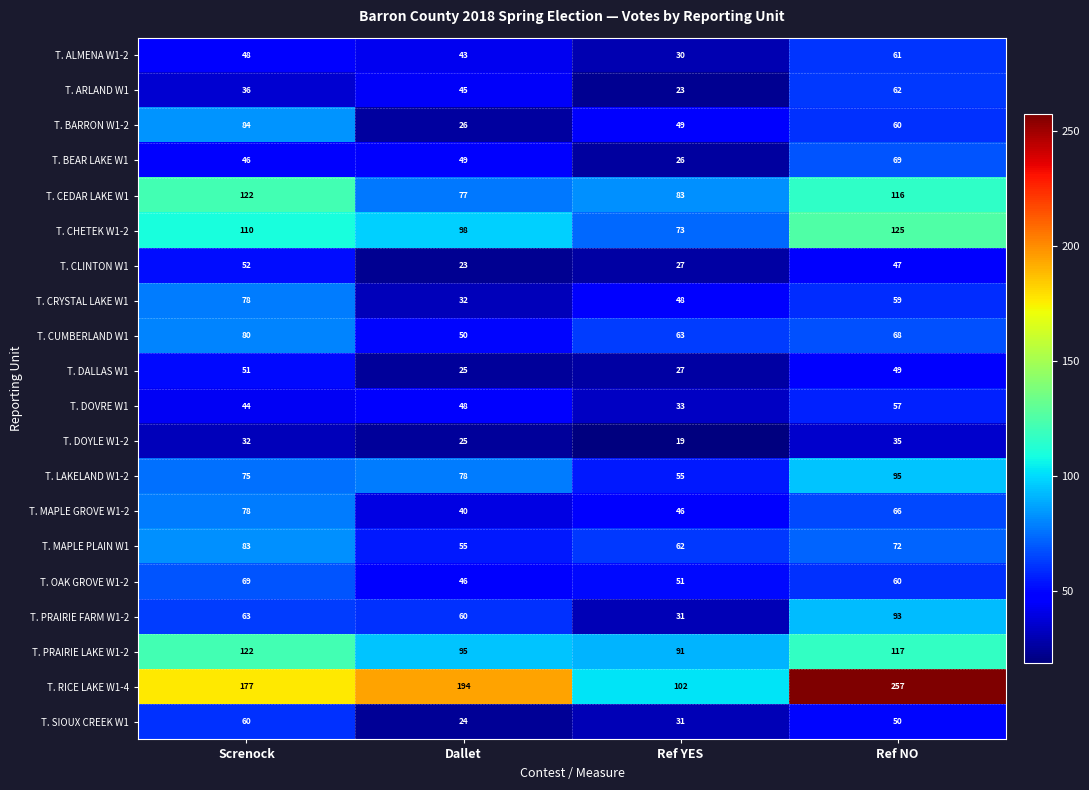

What is the sum of the T. DALLAS W1 values at Ref YES and Ref NO?

76